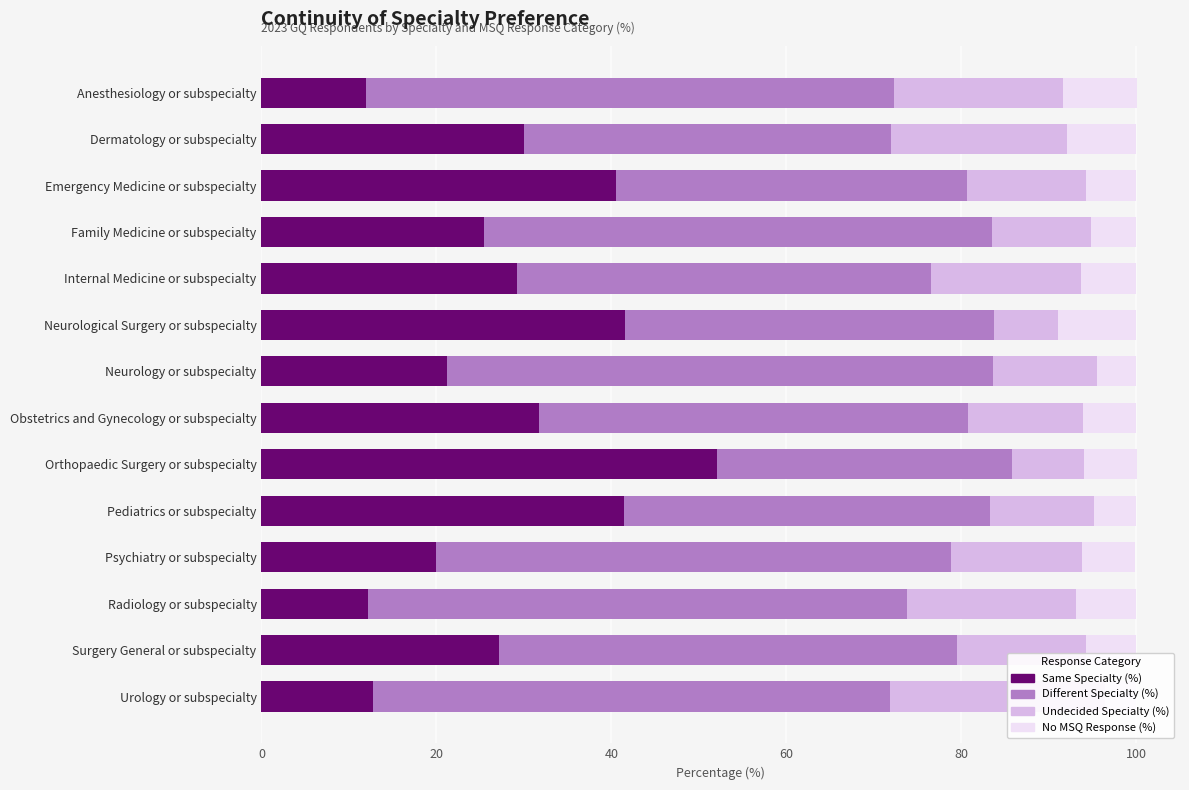

Is it true that Different Specialty (%) equals 40.1 at Emergency Medicine or subspecialty?

True